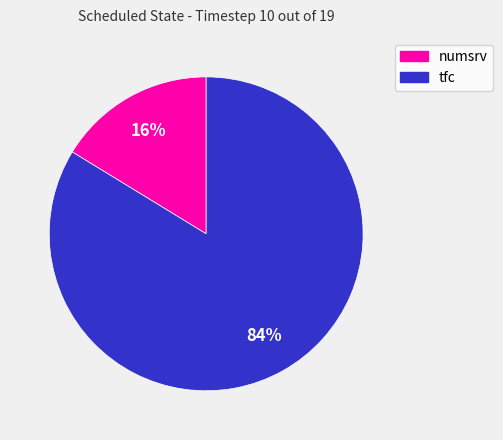

Rank the categories by value from lowest to highest.

numsrv, tfc